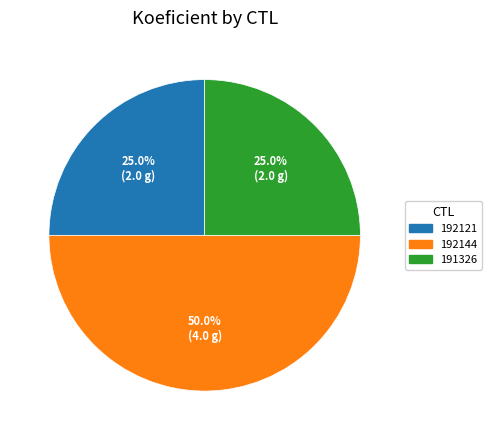

Which category has the biggest portion of the pie?

192144